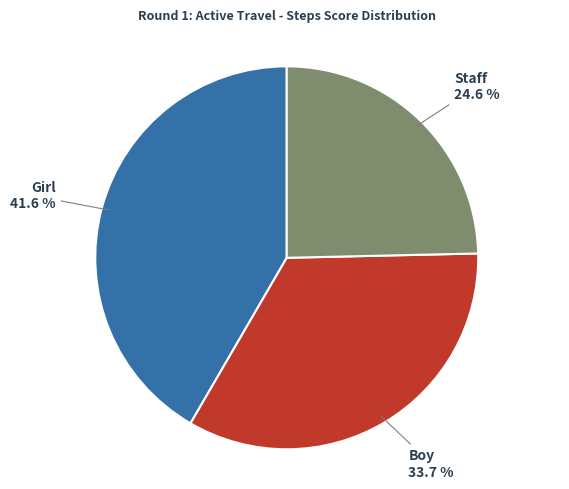

Is there any slice that represents more than half of the pie?

No